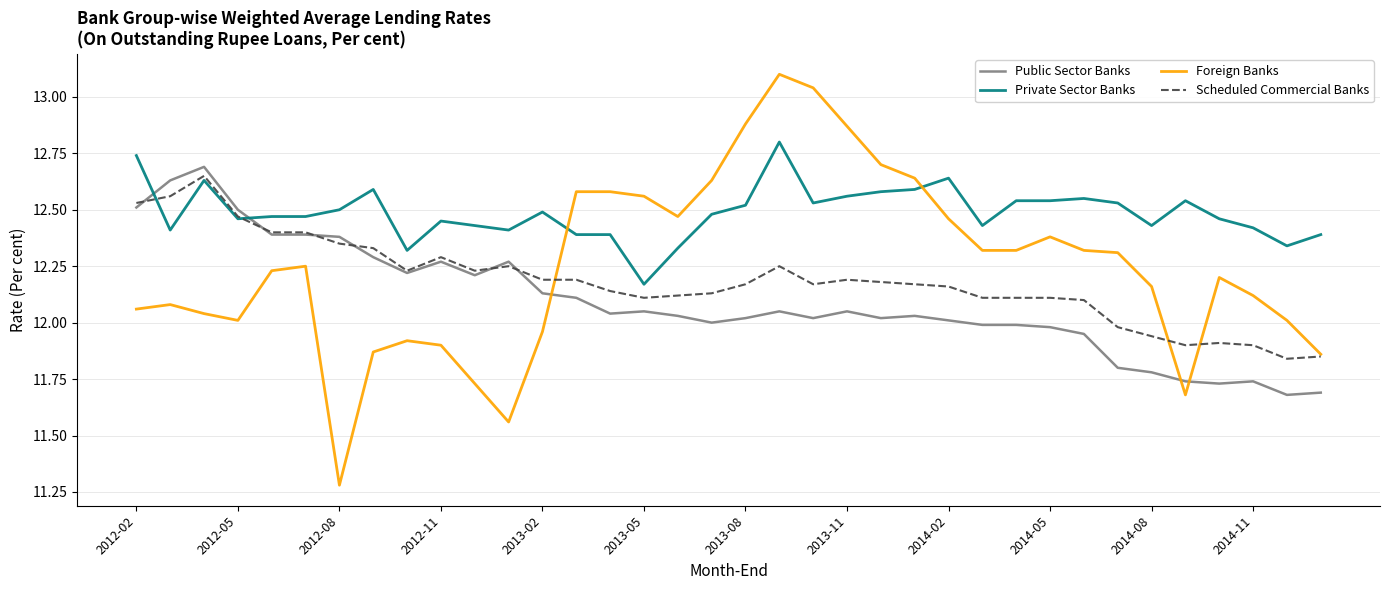

Which series has the widest spread of values?

Foreign Banks